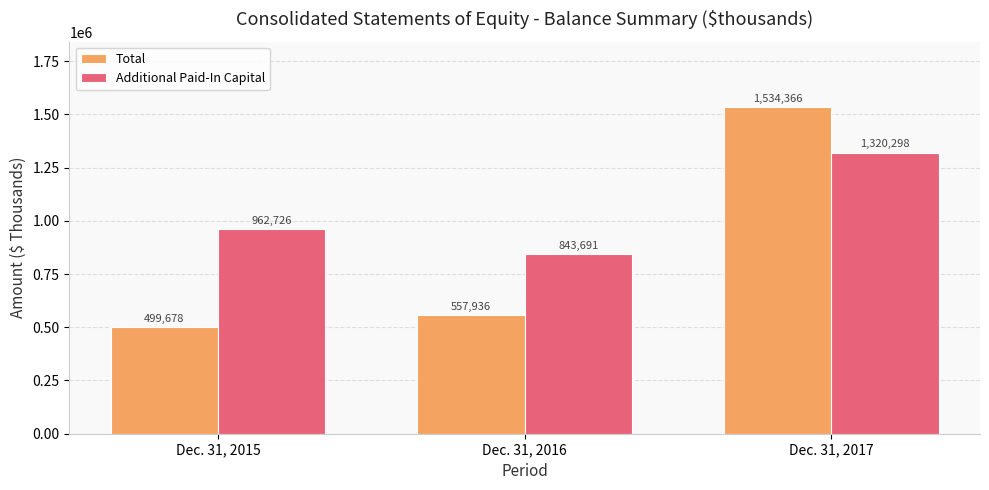

How many series are shown in this chart?

2